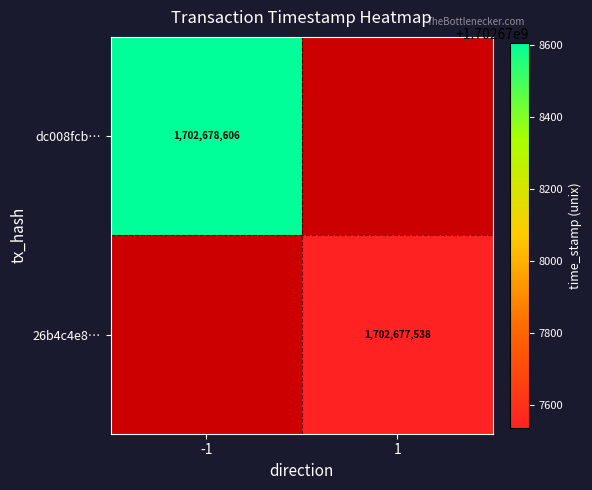

What is the sum of the dc008fcbc382bf8c22fa0fdea0ae88cfc7b796a values at 0 and 1?

1702678605